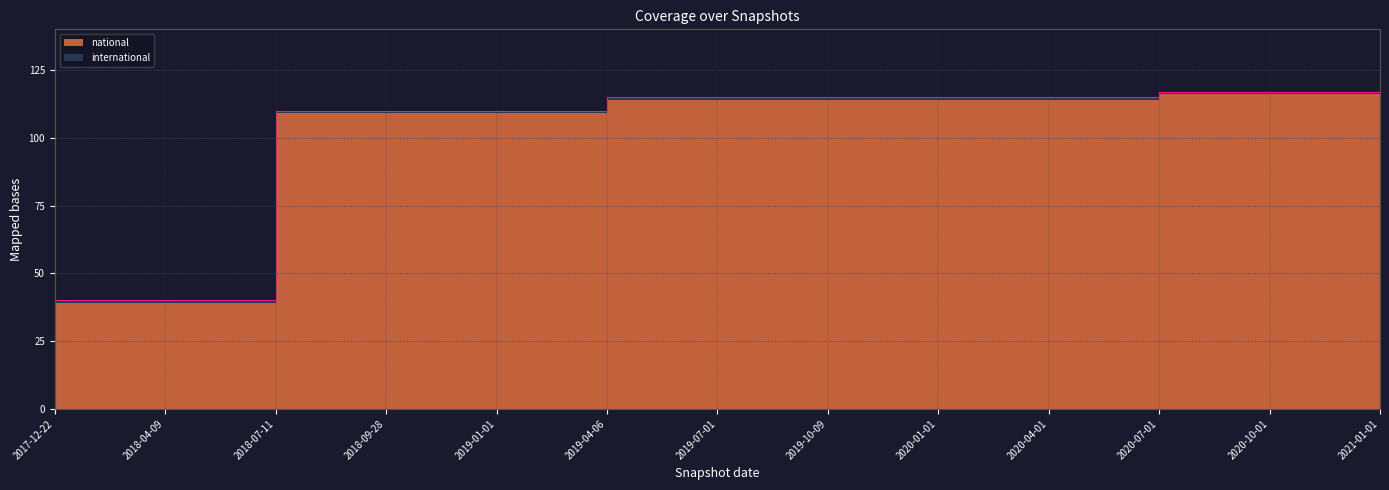

Reading left to right, what are all the values shown in this chart?

40	40	110	110	110	115	115	115	115	115	117	117	117